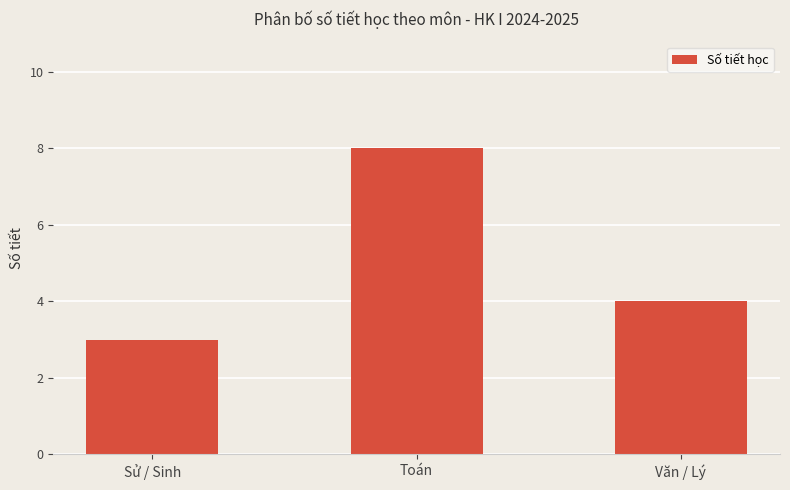

What is the sum of all values?

15